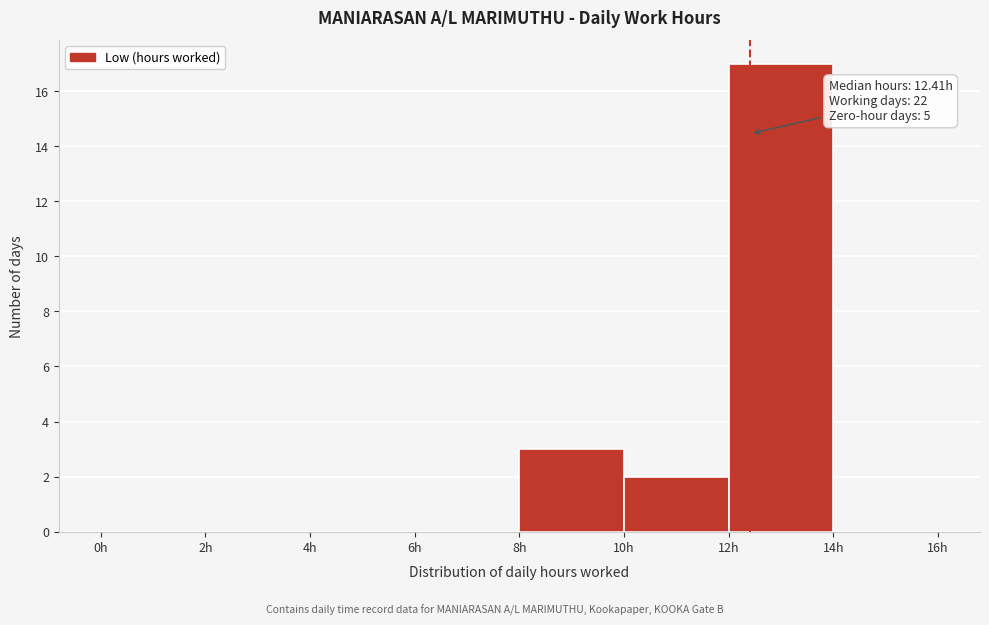

Over which range of the x-axis is the bar tallest?

12 to 14